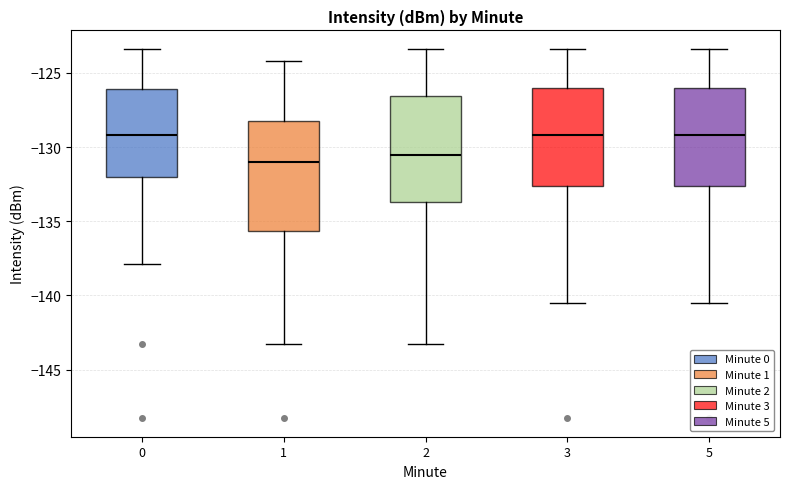

Reading left to right, transcribe this box plot: for each box, give where its median line is, the range the box spans, and where its two whiskers end, as read against the y-axis. The values are not printed on the chart, so give them approximately, as read against the axis.

0: median -129.0, box -132.0 to -126.0, whiskers -138.0 to -123.5
1: median -131.0, box -135.5 to -128.5, whiskers -143.0 to -124.0
2: median -130.5, box -133.5 to -126.5, whiskers -143.0 to -123.5
3: median -129.0, box -132.5 to -126.0, whiskers -140.5 to -123.5
5: median -129.0, box -132.5 to -126.0, whiskers -140.5 to -123.5